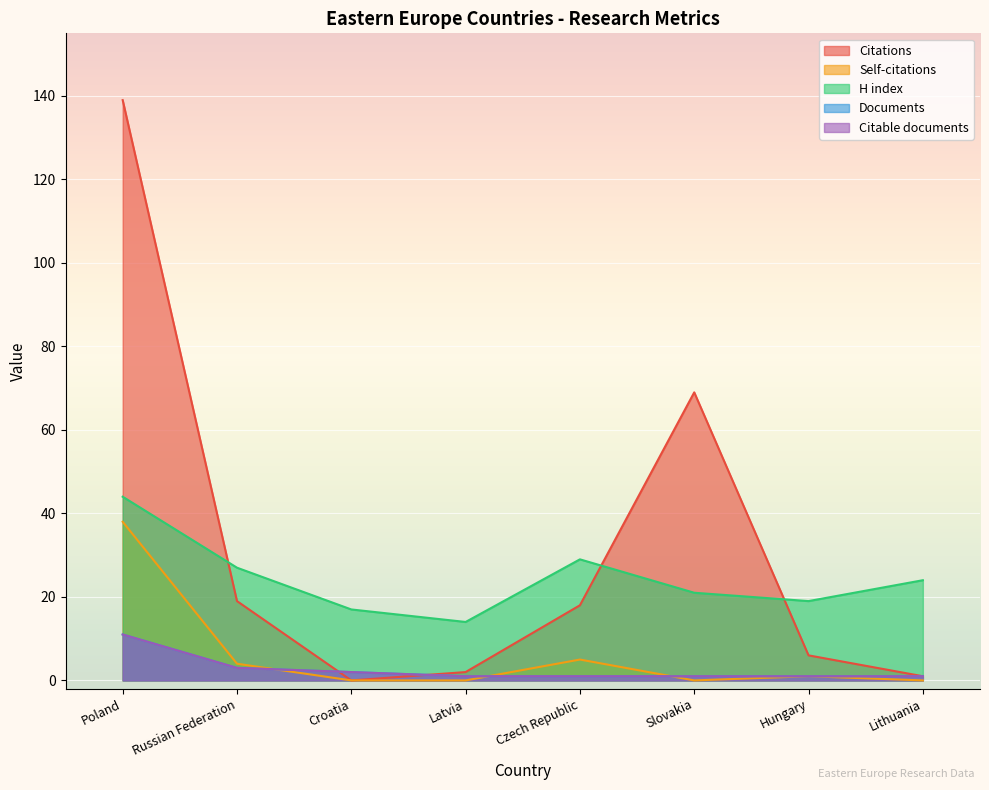

What is the label of the 7th point from the right?

Russian Federation